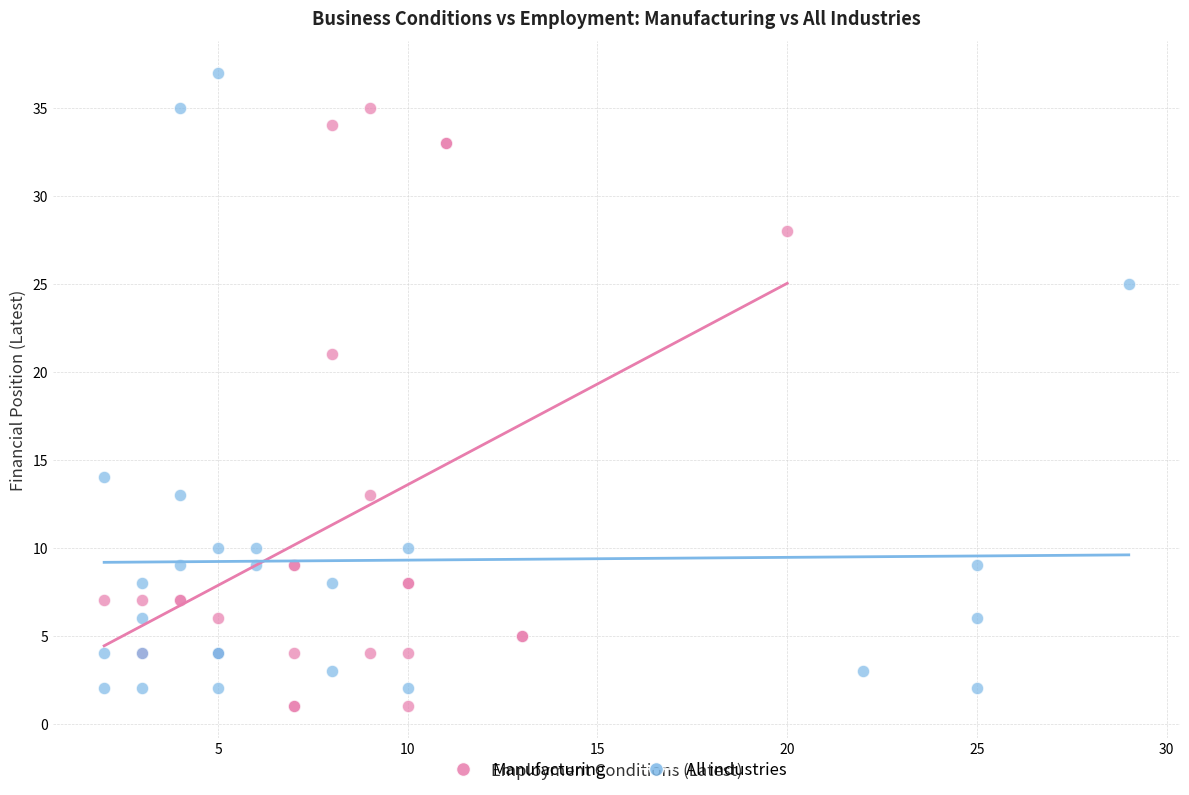

Which series reaches the maximum Y coordinate?

All industries